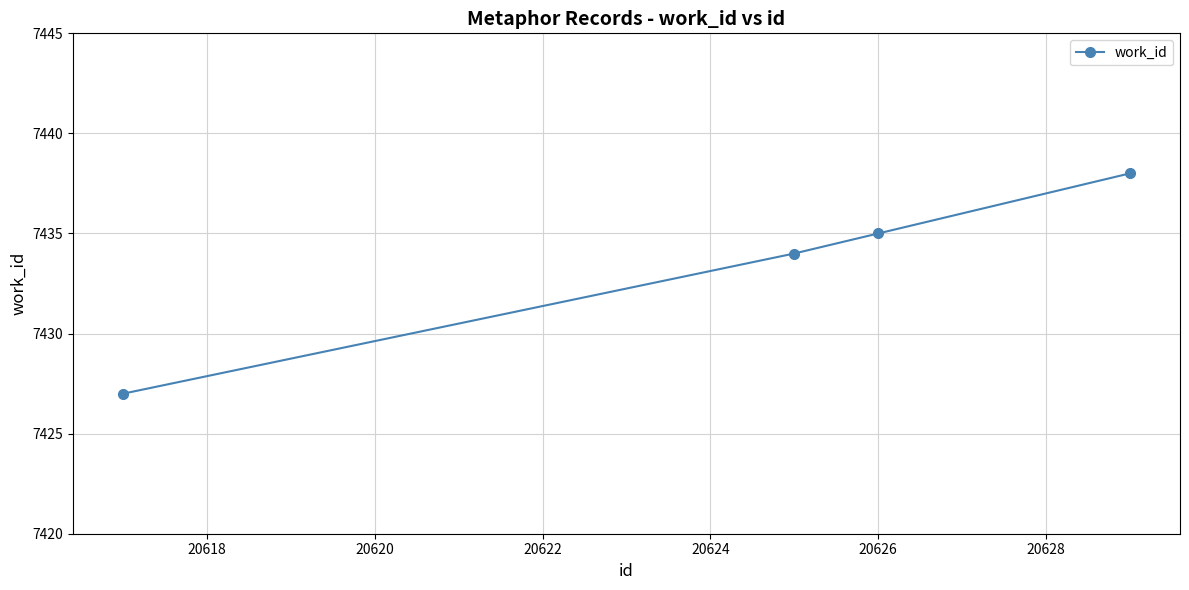

What is the minimum value shown in the chart?

7427